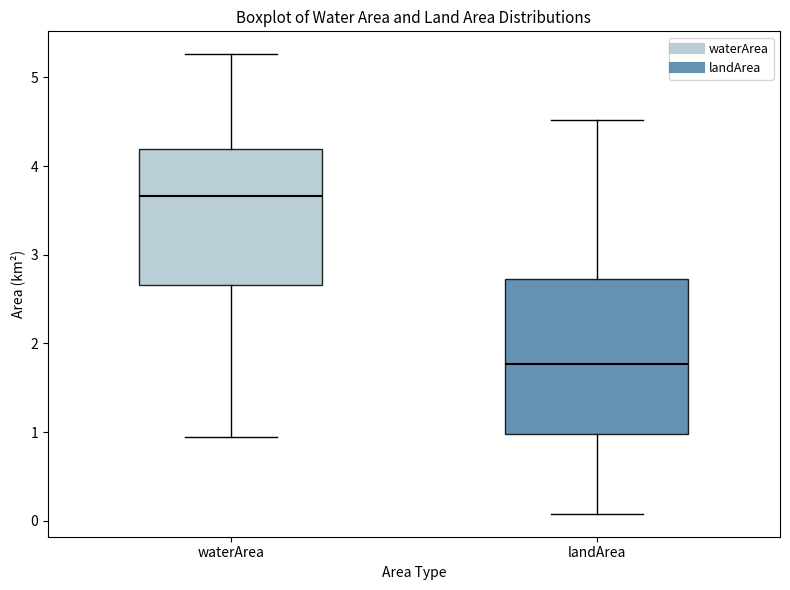

Which box is the tallest, from its lower edge to its upper edge?

landArea